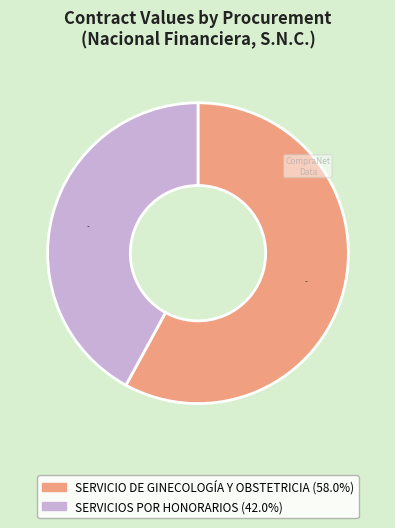

Rank the categories by value from lowest to highest.

SERVICIOS POR HONORARIOS, SERVICIO DE GINECOLOGÍA Y OBSTETRICIA